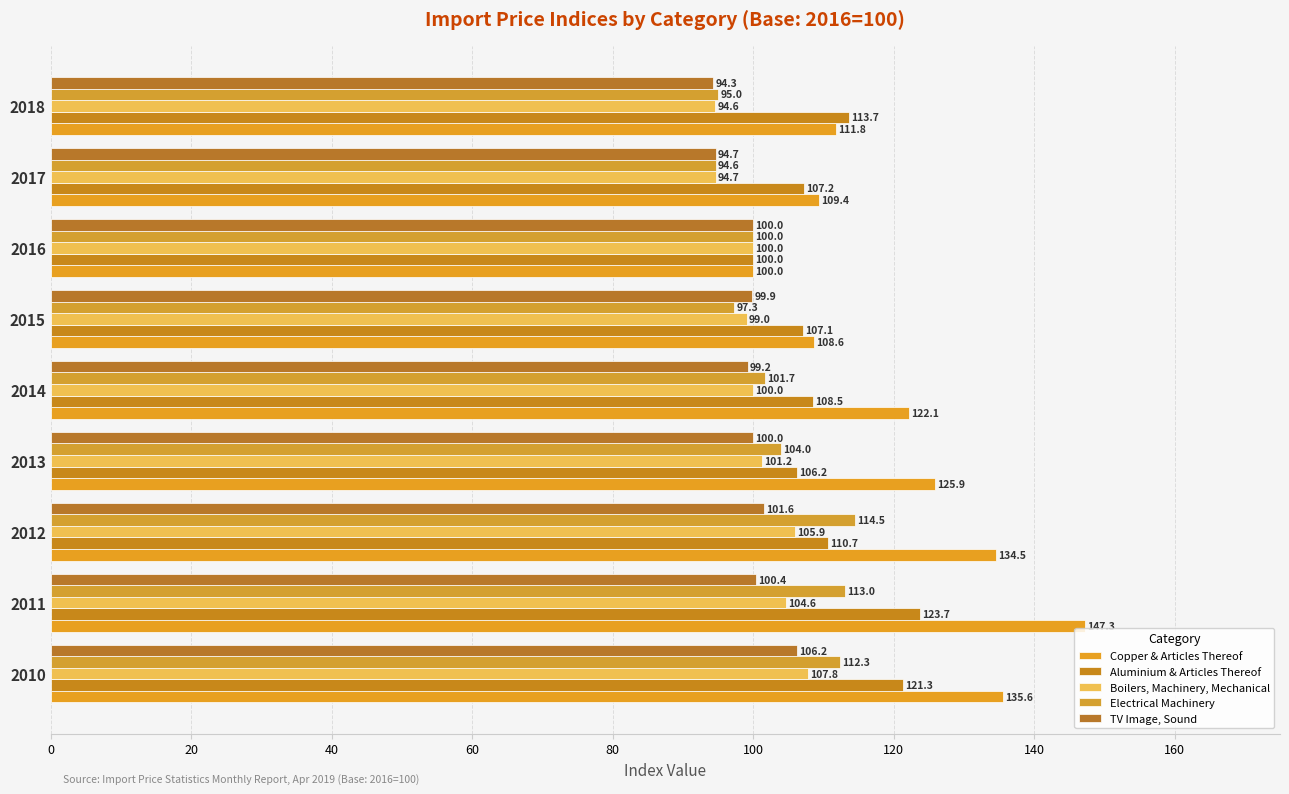

At which label does Copper & Articles Thereof reach its minimum?

2016